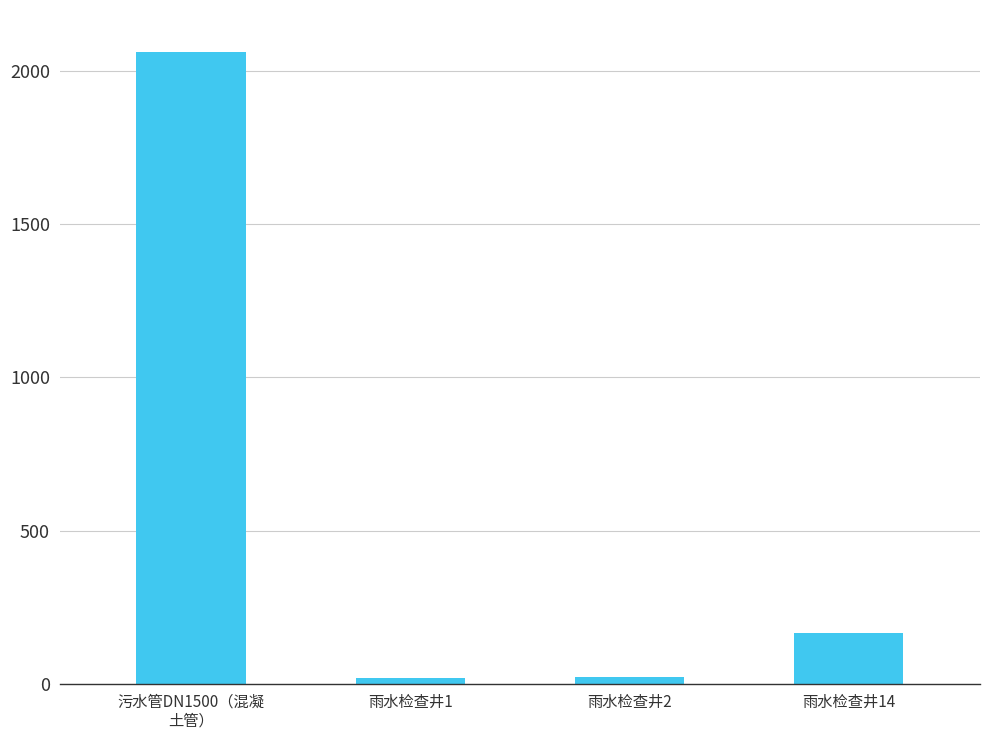

What is the greatest value displayed?

2061.6